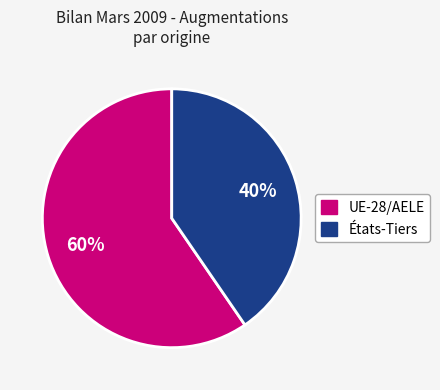

Does any single category account for the majority?

Yes